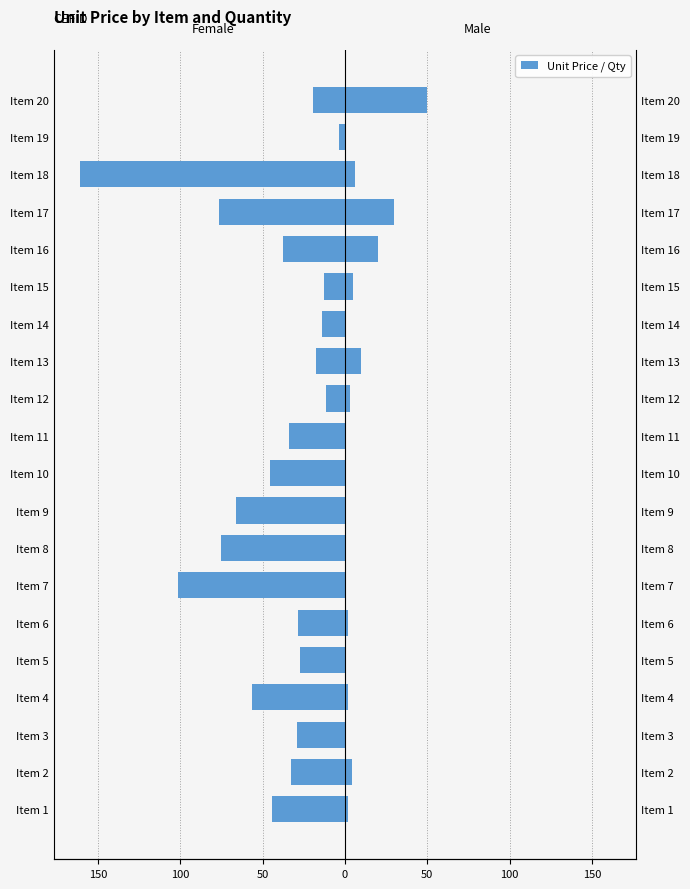

At which label does Female reach its peak?

Item 19